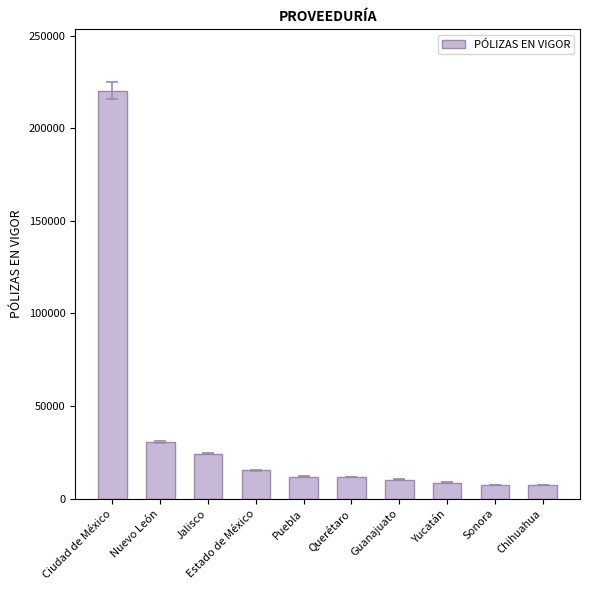

True or false: the data shows 11696 at Querétaro.

True